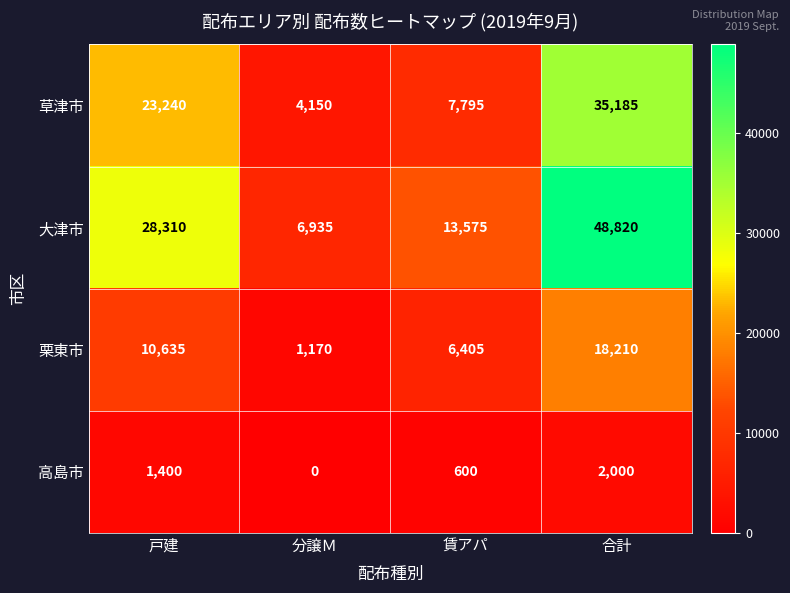

What is the total value across all series at 賃アパ?

28375